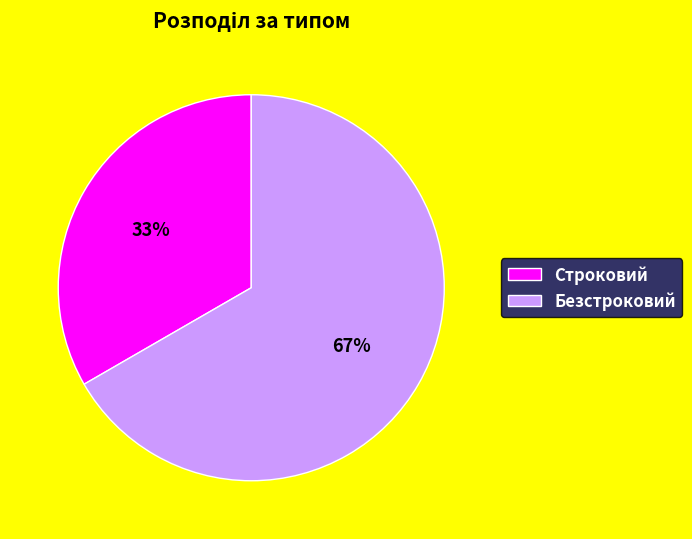

To the nearest percent, what percentage of the pie is Безстроковий?

67%